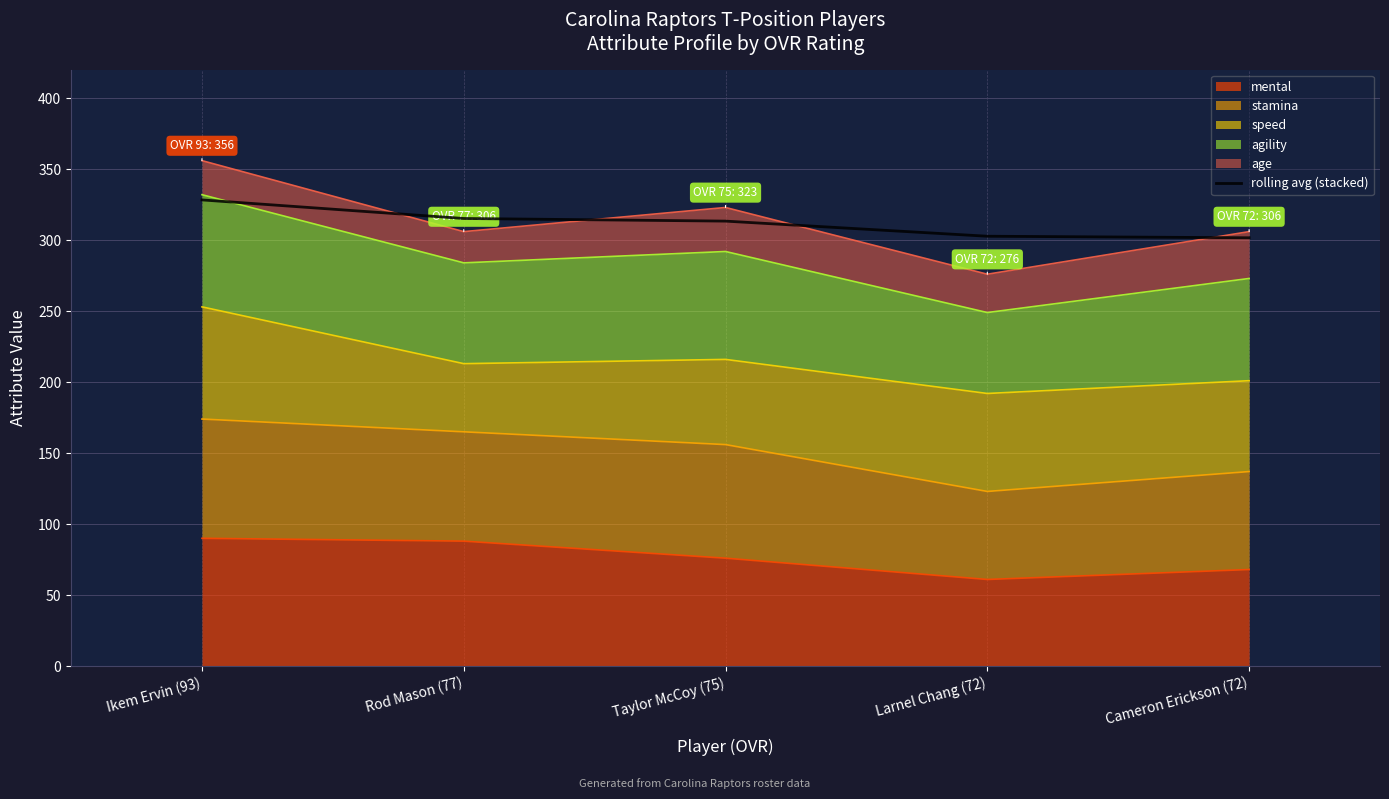

Reading left to right, transcribe all the data shown in this chart.

Ikem Ervin (93)=328.3	Rod Mason (77)=315.2	Taylor McCoy (75)=313.4	Larnel Chang (72)=302.8	Cameron Erickson (72)=301.7